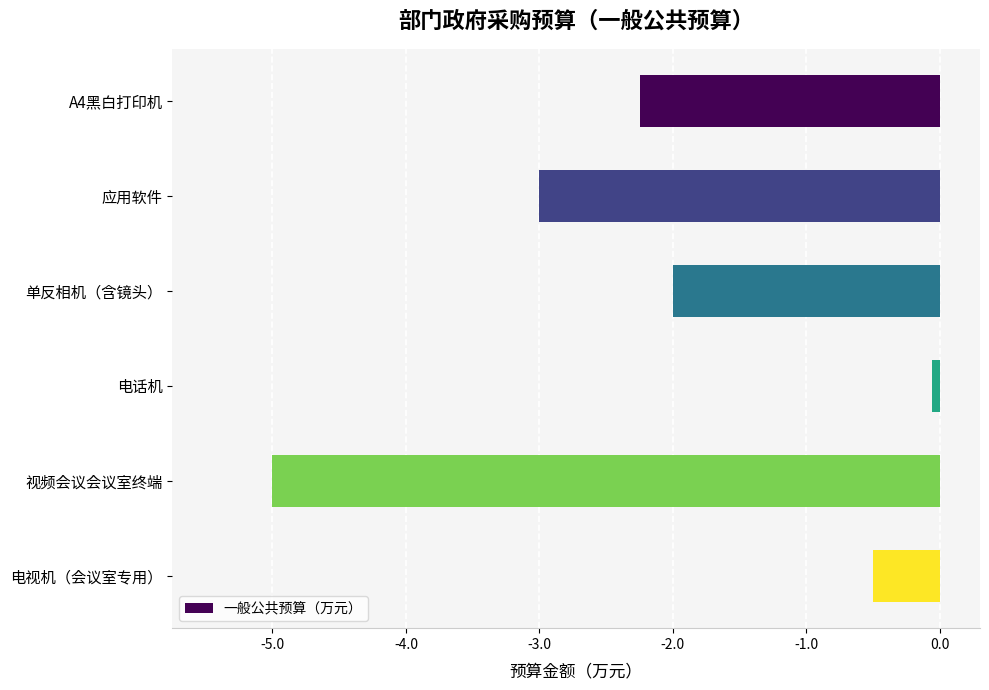

What is the label of the 5th bar from the bottom?

应用软件